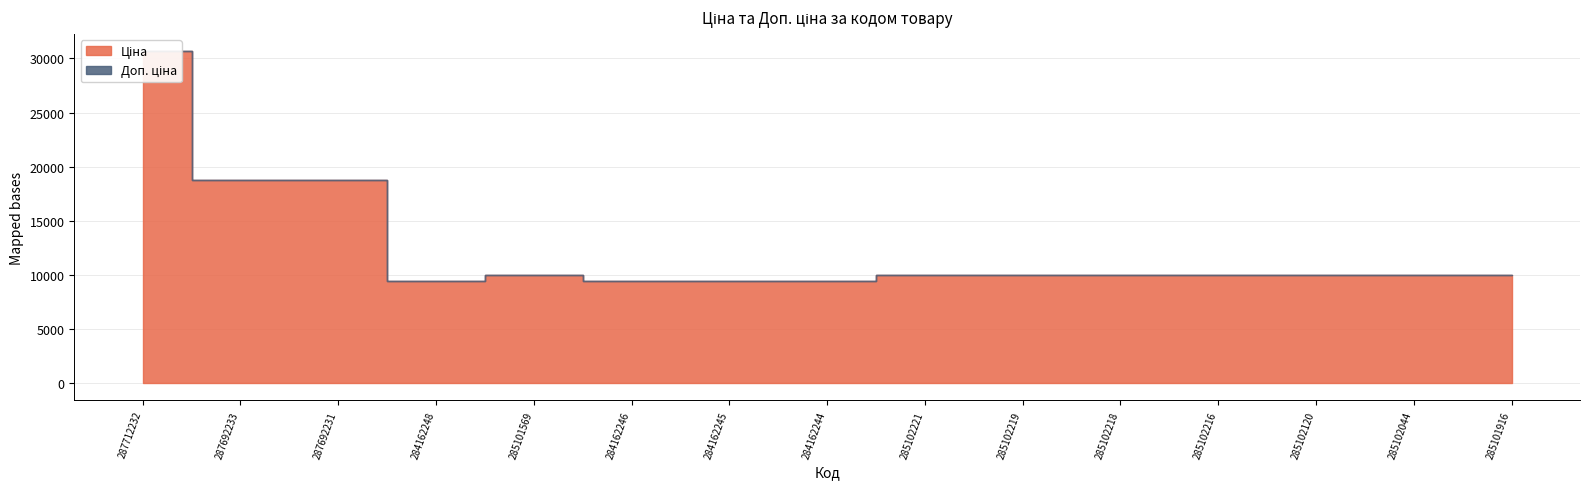

What is the label of the 15th point from the right?

287712232